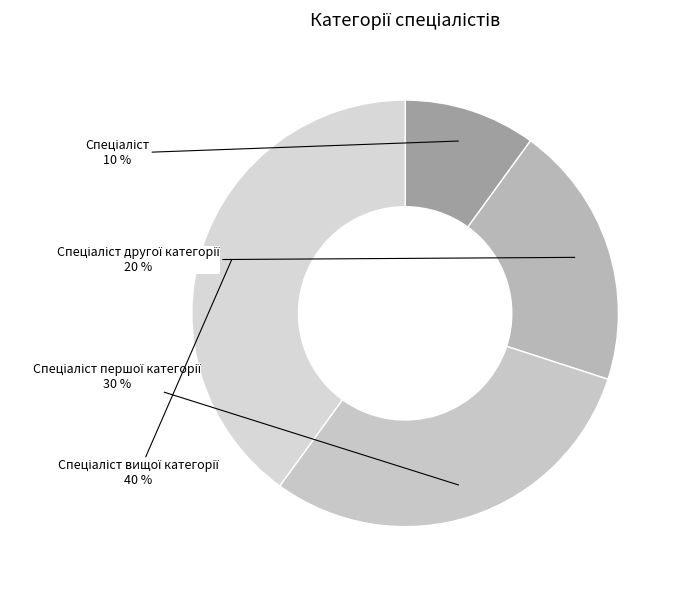

To the nearest percent, what is the difference between the largest and smallest slice percentages?

30%